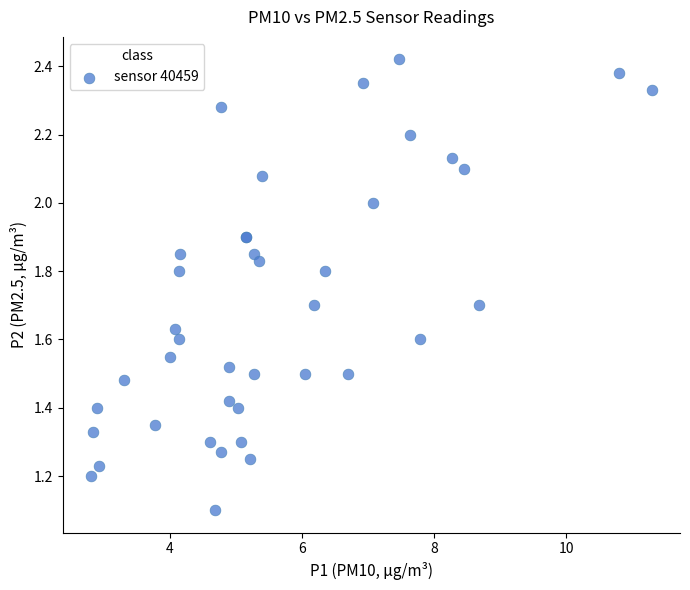

What Y value in the scatter plot is closest to 1?

1.1